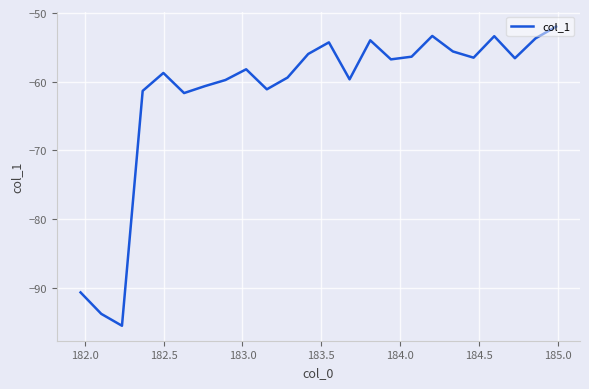

What is the minimum value shown in the chart?

-95.5